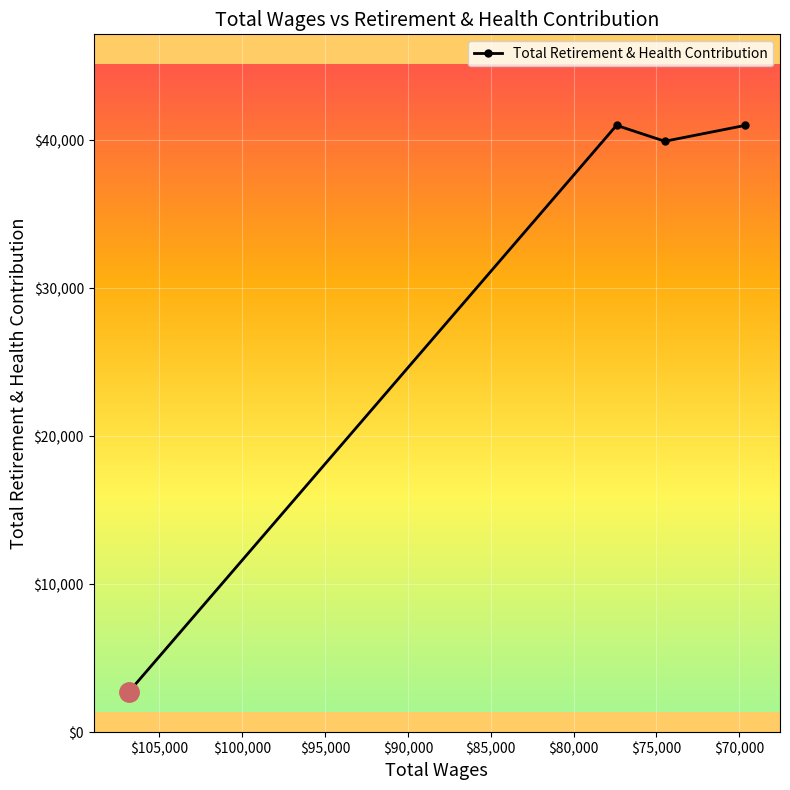

Is this an area chart (filled region under the line)?

No